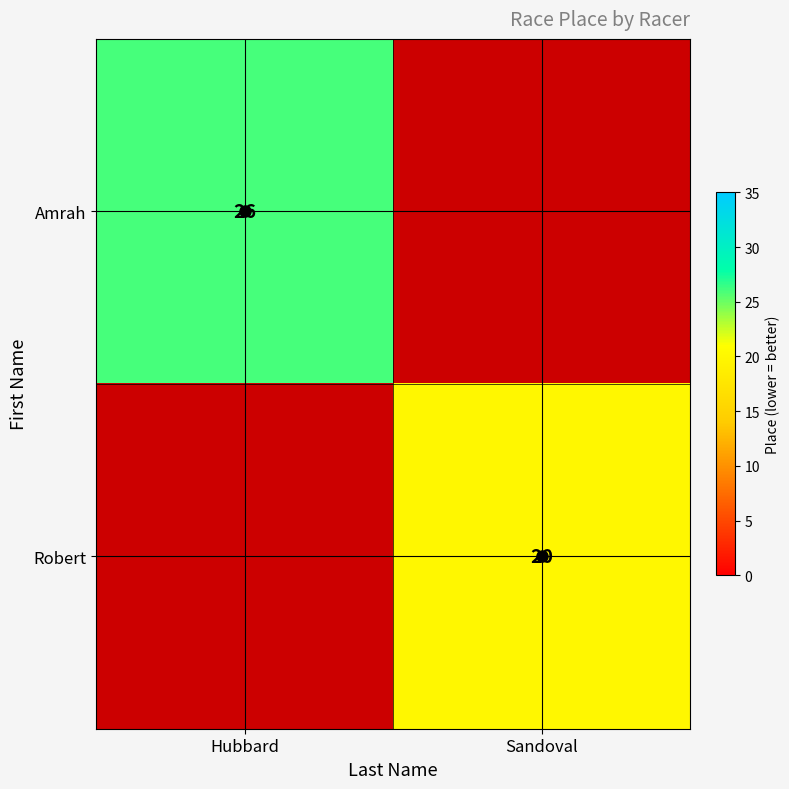

Rank the series by their average value, from highest to lowest.

Amrah, Robert